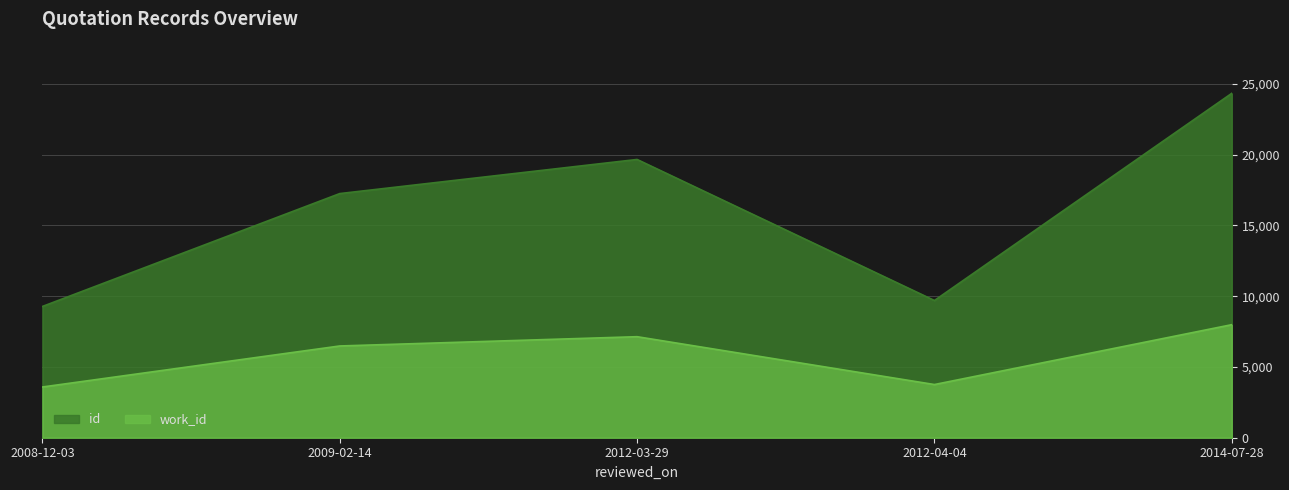

What are all the series names shown in the legend?

id, work_id